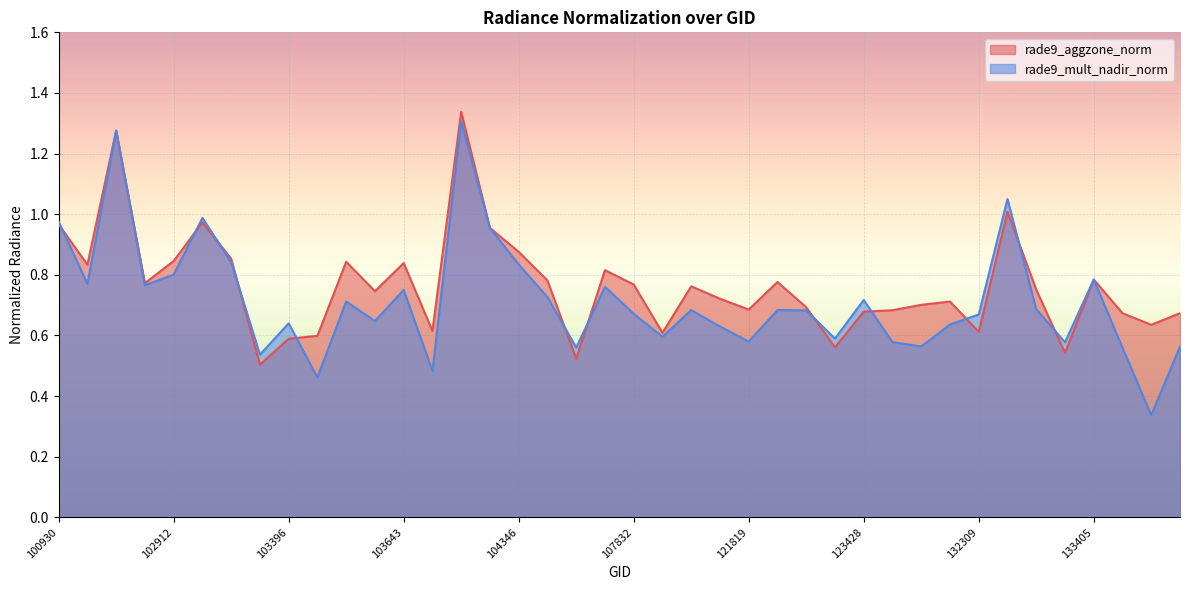

The rade9_aggzone_norm series shows 1.0 at 100930. True or false?

True